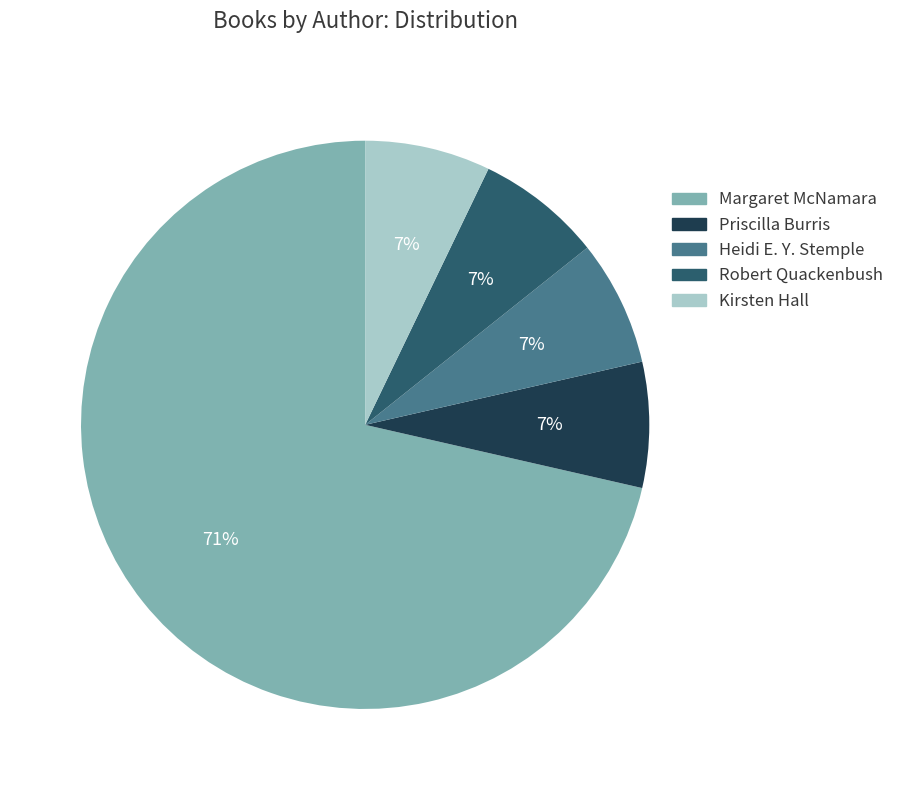

To the nearest percent, what is the average slice percentage?

20%